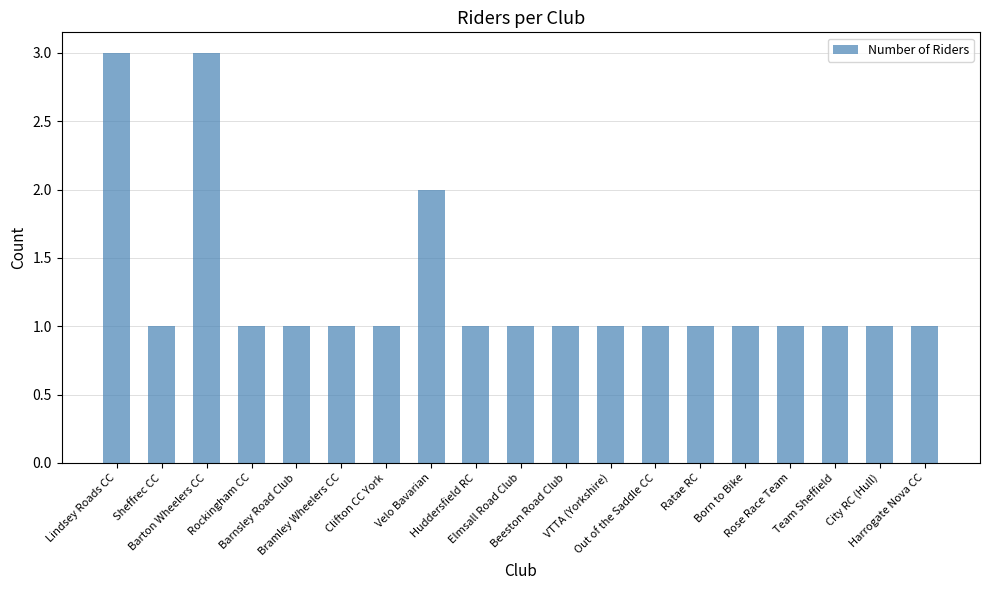

Approximately how many times larger is the value at Bramley Wheelers CC compared to VTTA (Yorkshire)?

1.0